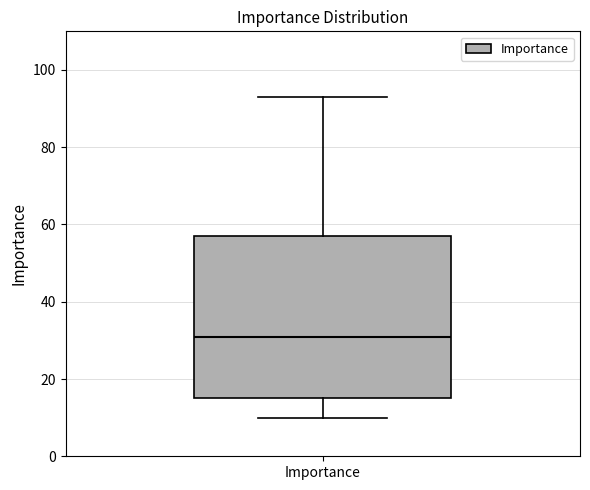

Transcribe this box plot: give where the median line is, the range the box spans, and where the two whiskers end, as read against the y-axis. The values are not printed on the chart, so give them approximately, as read against the axis.

median 32, box 16 to 58, whiskers 10 to 94